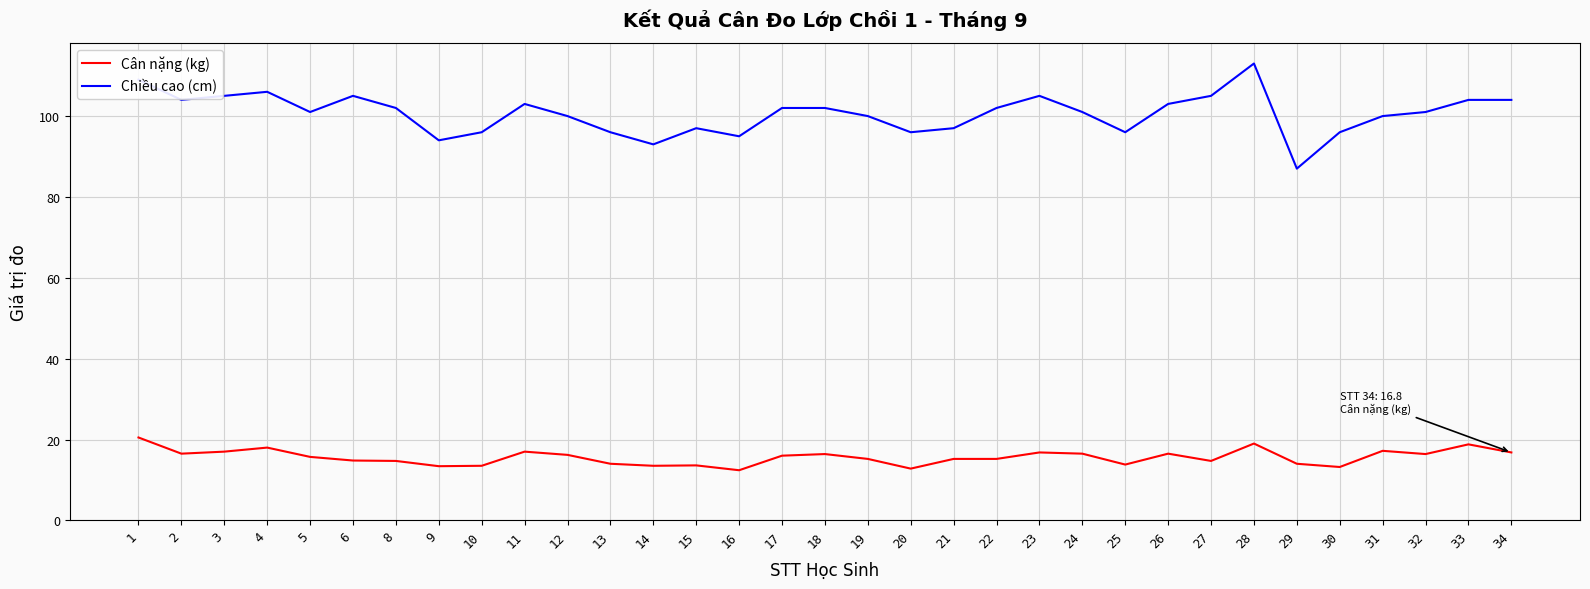

At which category does the chart reach its peak across all series?

28